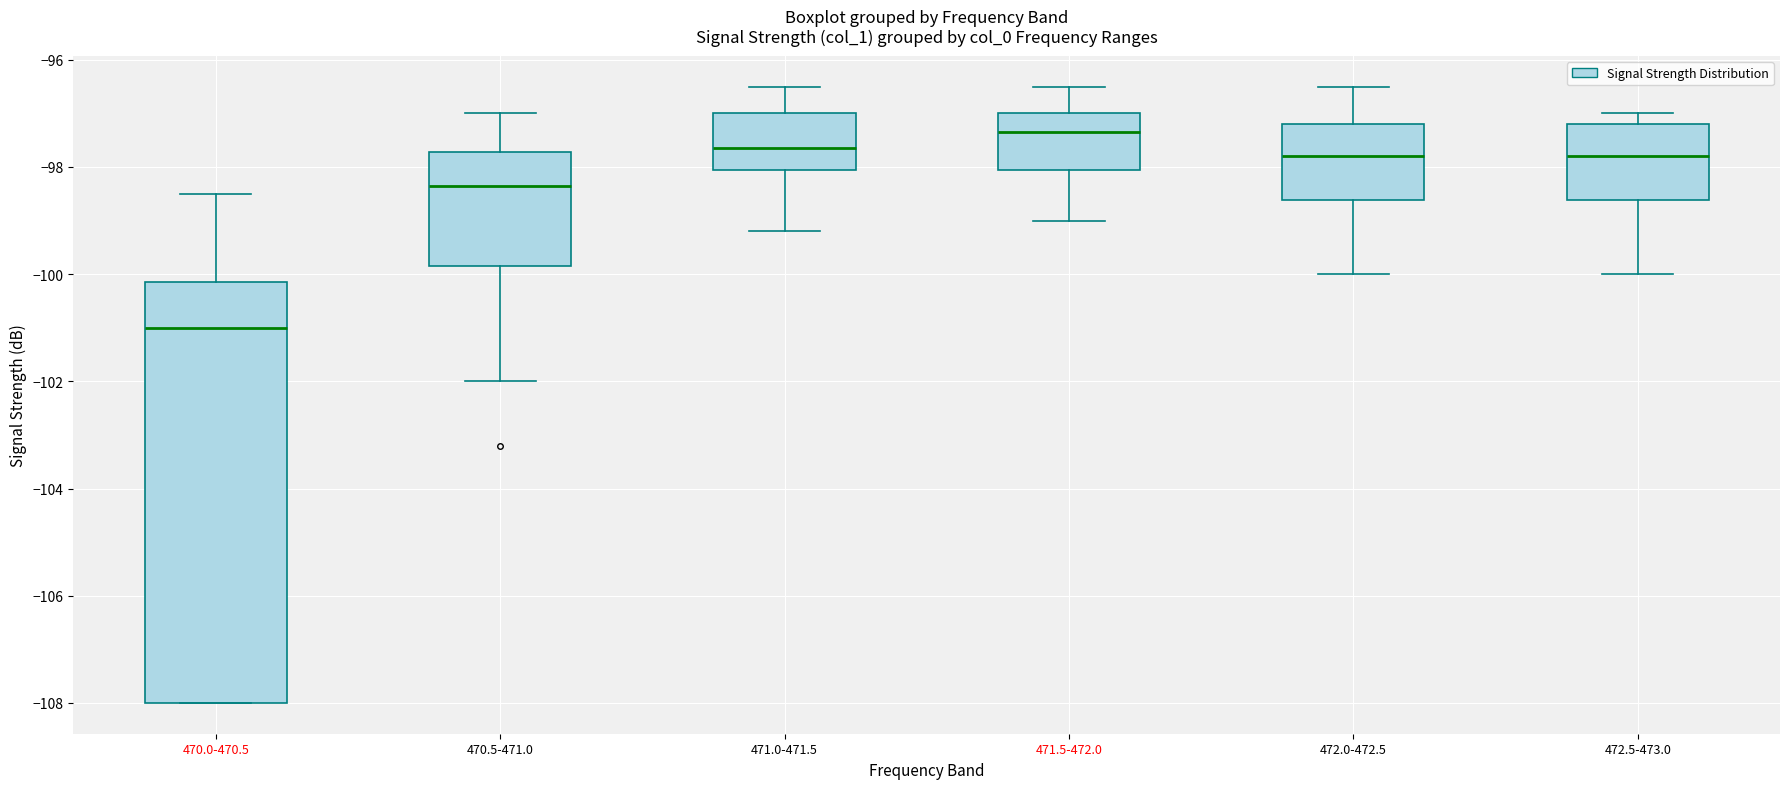

Which box is the tallest, from its lower edge to its upper edge?

470.0-470.5